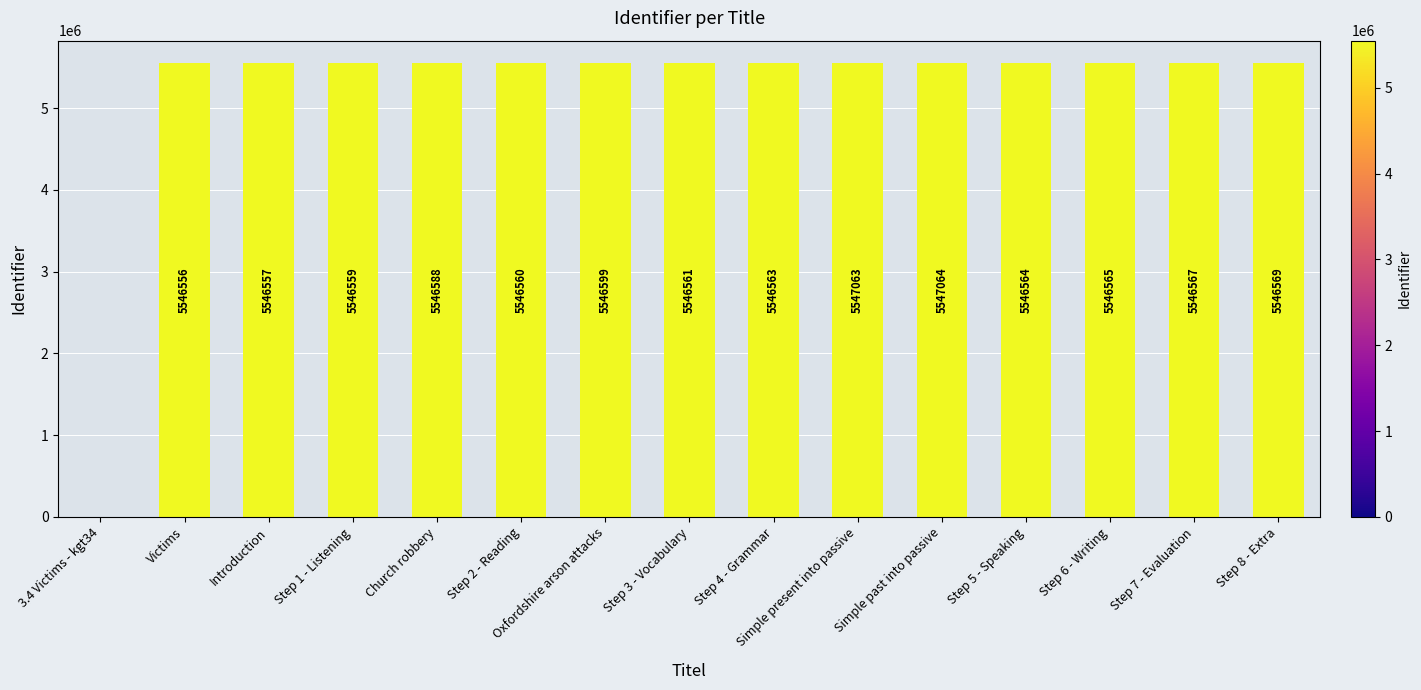

Between Simple present into passive and Step 3 - Vocabulary, which is larger?

Simple present into passive